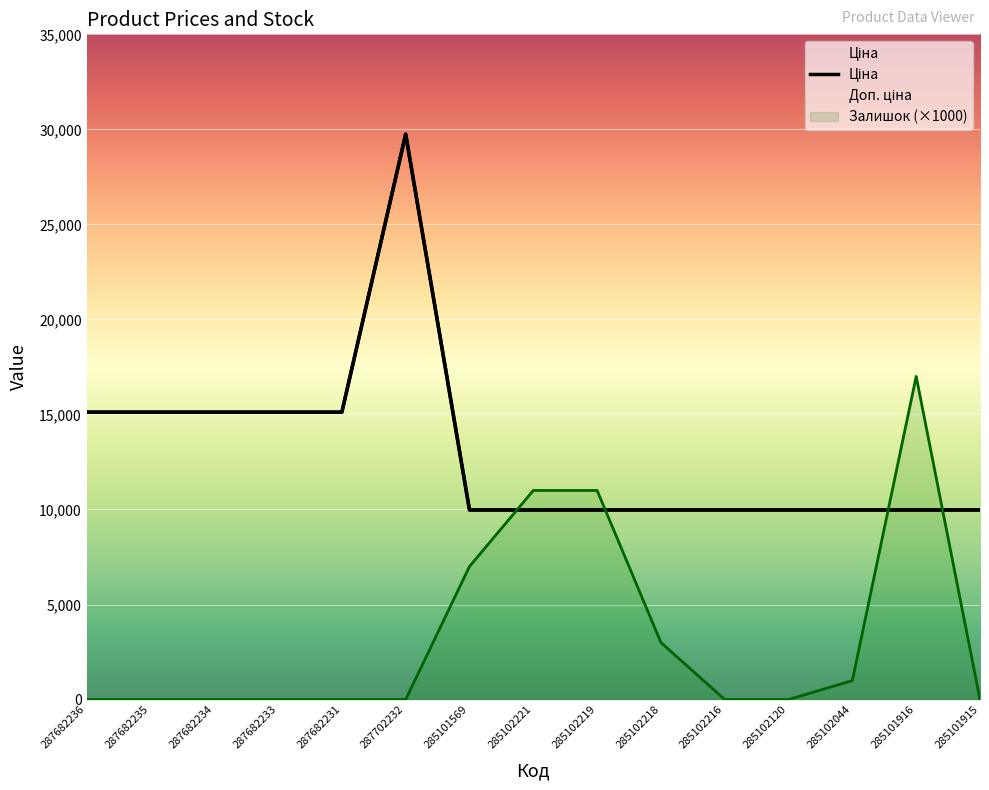

True or false: Ціна has a value of 44399.6 at 287702232.

False